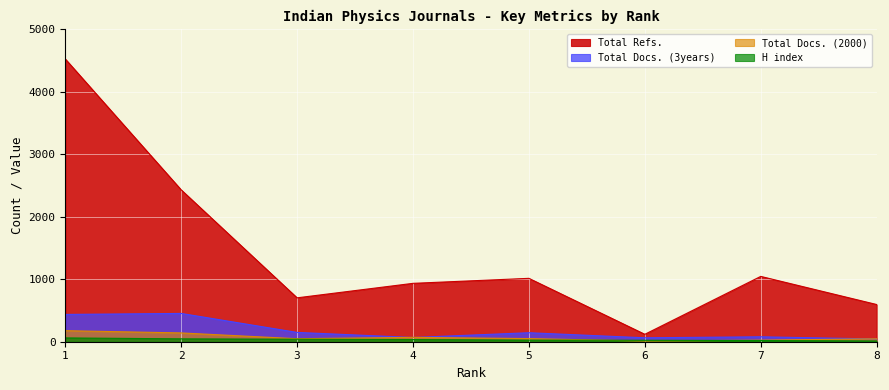

True or false: H index and Total Refs. intersect in this chart.

False